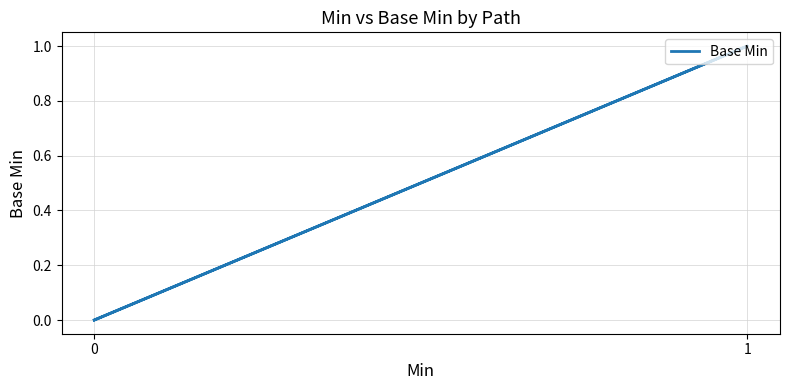

True or false: there are more than 1 points higher than both neighbors.

False